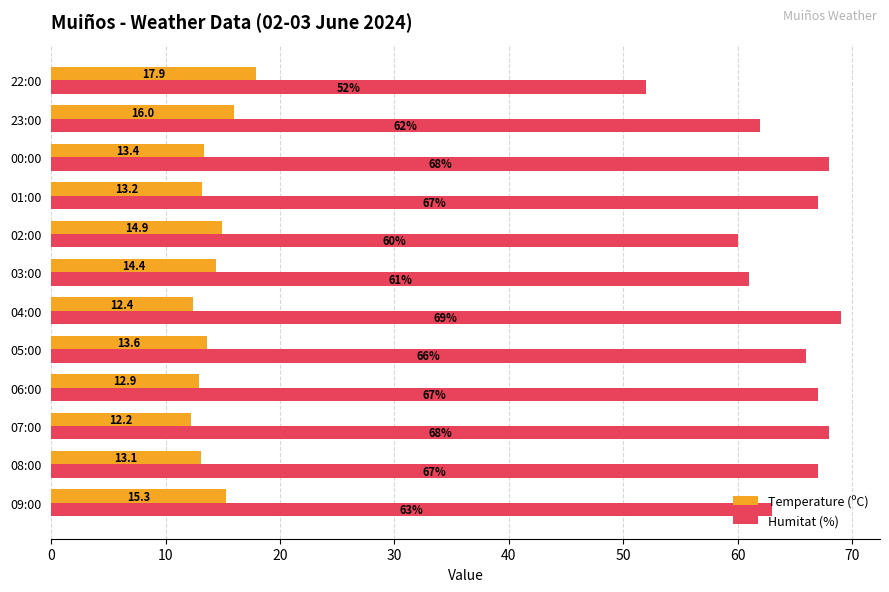

Is it true that Temperature (ºC) equals 14.9 at 02:00?

True